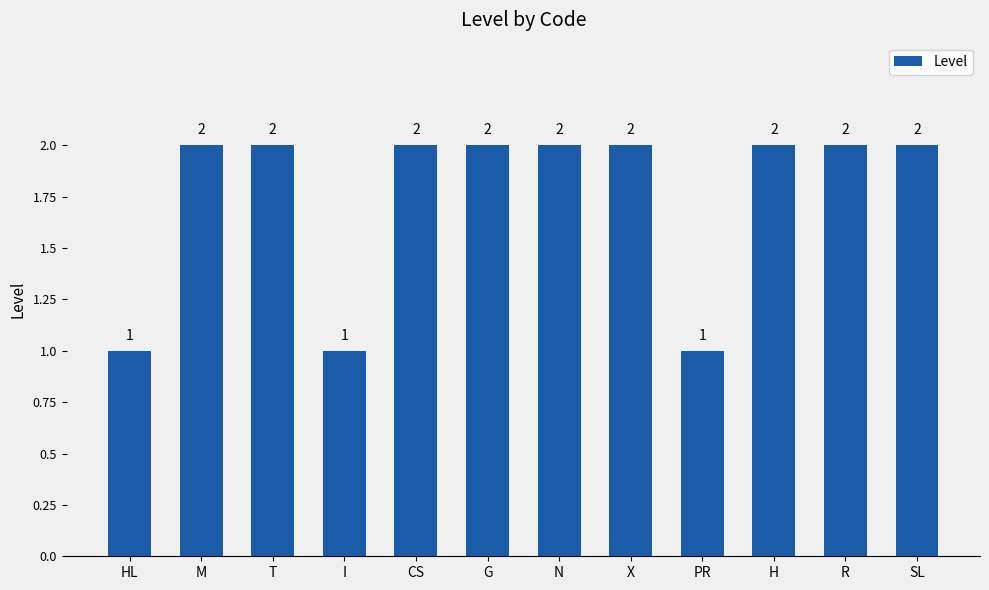

What is the difference between the maximum and minimum values?

1